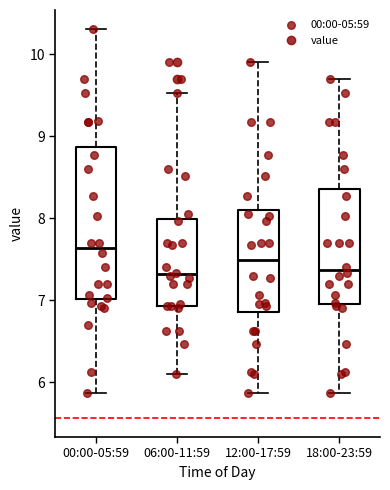

Where does the lower whisker of the box for 00:00-05:59 end on the y-axis? The values are not printed on the chart, so give them approximately, as read against the axis.

5.9